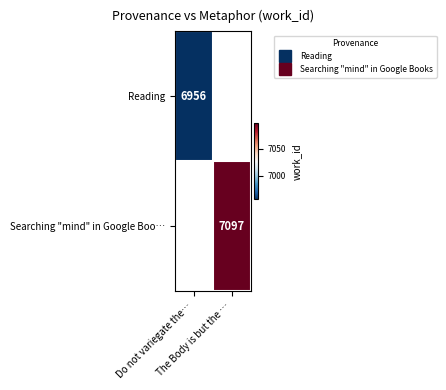

Rank the series at The Body is but the … from highest to lowest value.

Reading, Searching "mind" in Google Boo…